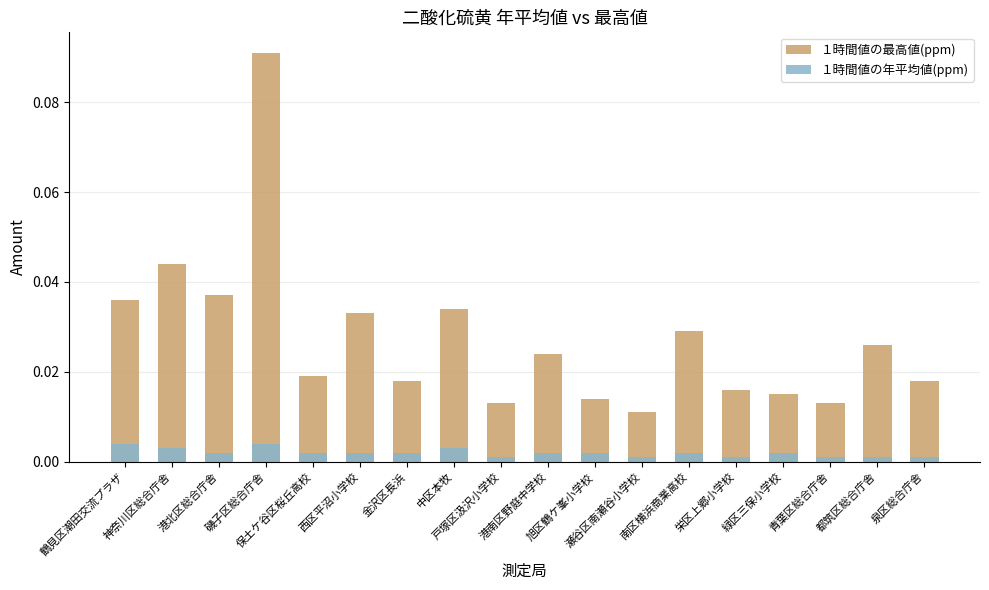

Count the １時間値の年平均値(ppm) values in the range 0 to 1.

18